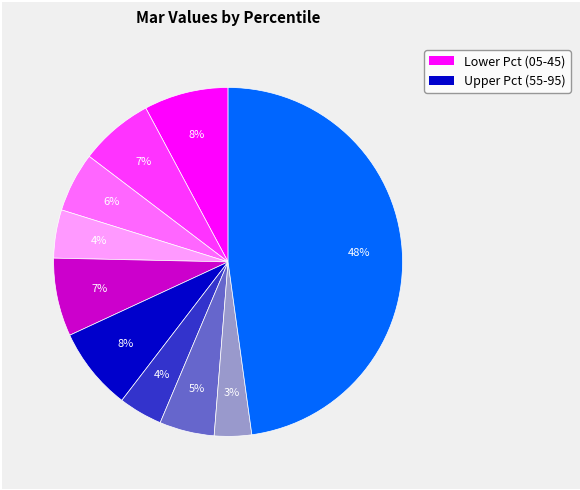

Does any single category account for the majority?

No